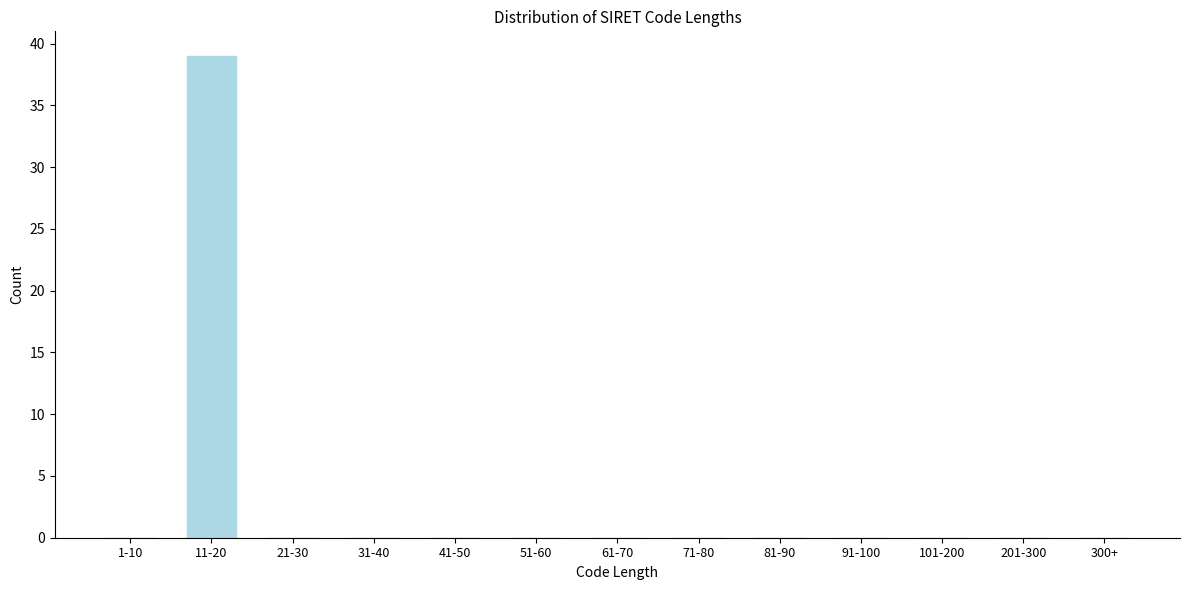

Reading left to right, transcribe all the data shown in this chart.

1-10=0	11-20=39	21-30=0	31-40=0	41-50=0	51-60=0	61-70=0	71-80=0	81-90=0	91-100=0	101-200=0	201-300=0	300+=0